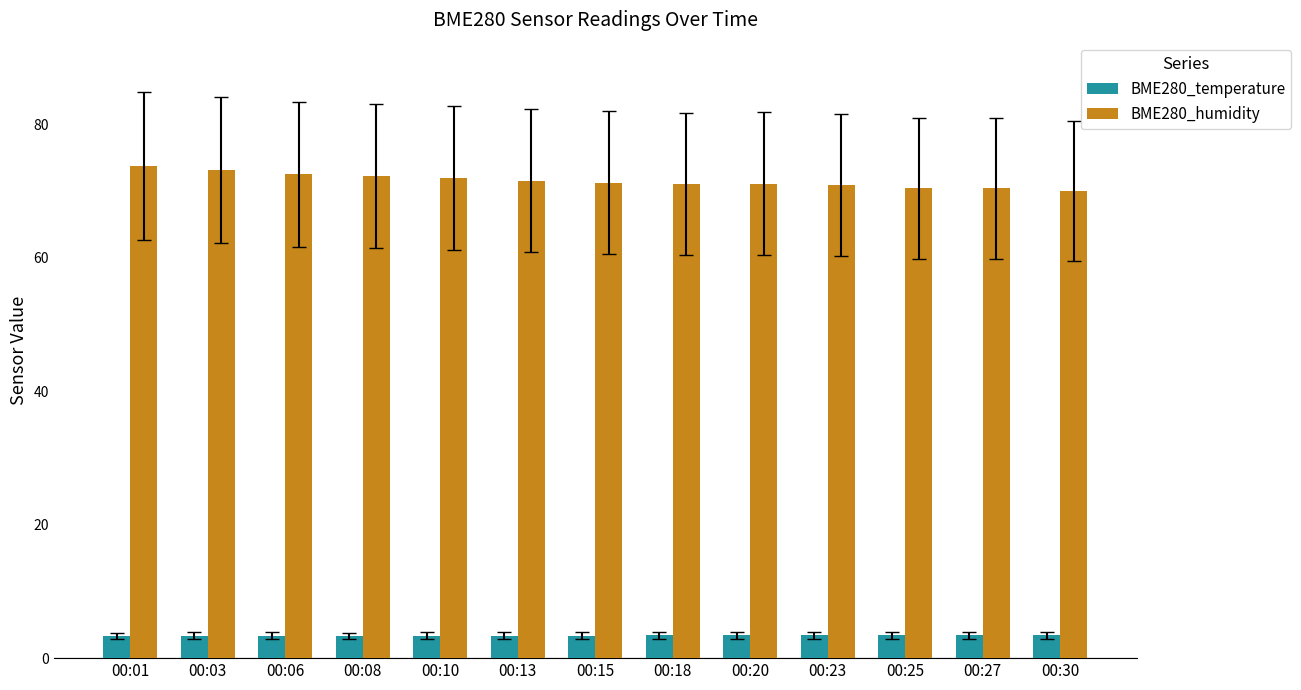

True or false: BME280_temperature has a value of 3.4 at 00:15.

True